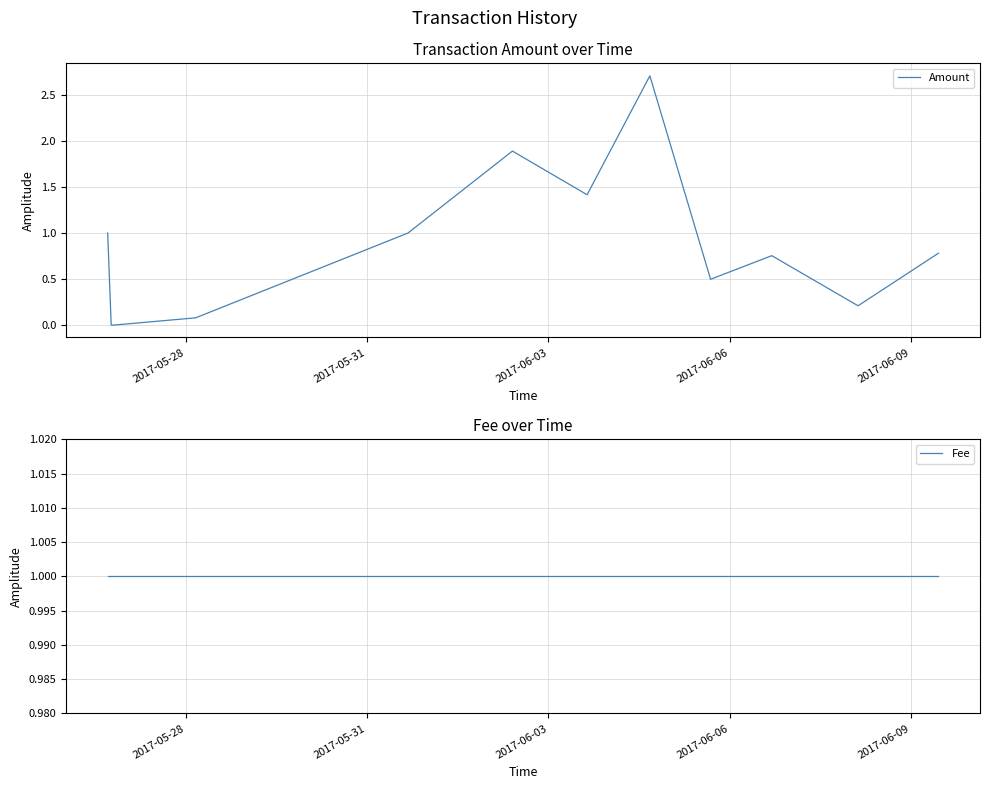

List the series in order of their peak value, highest first.

Amount, Fee